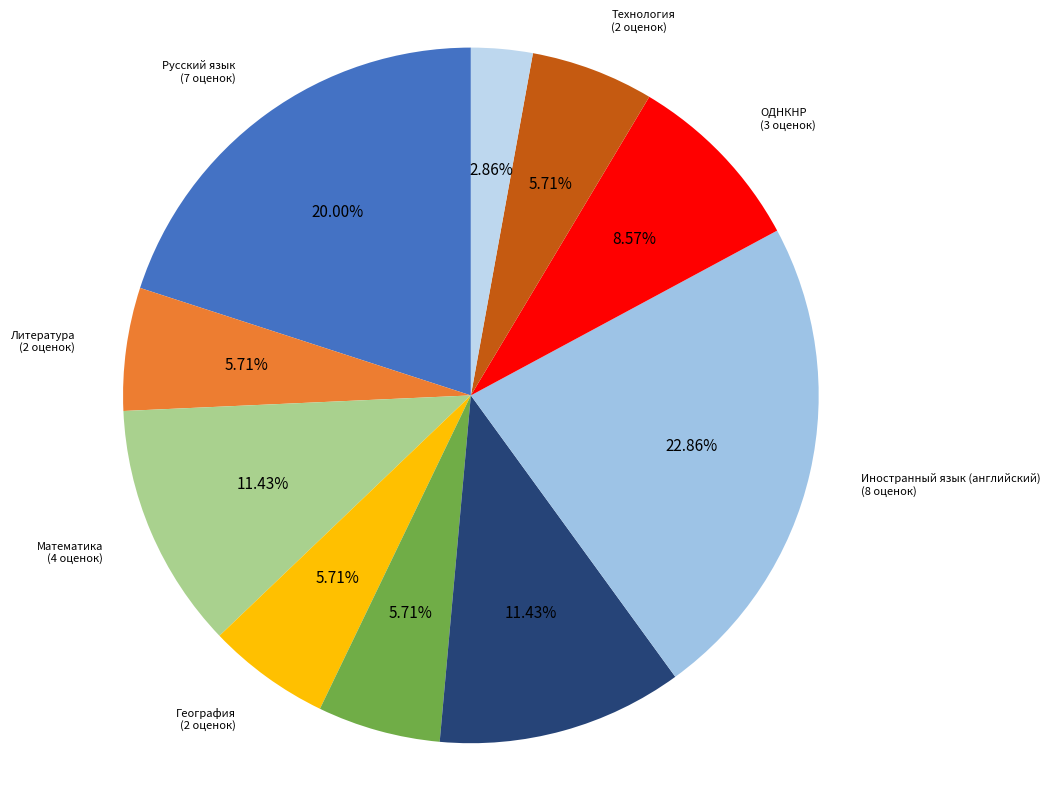

Is История the majority of the pie?

No